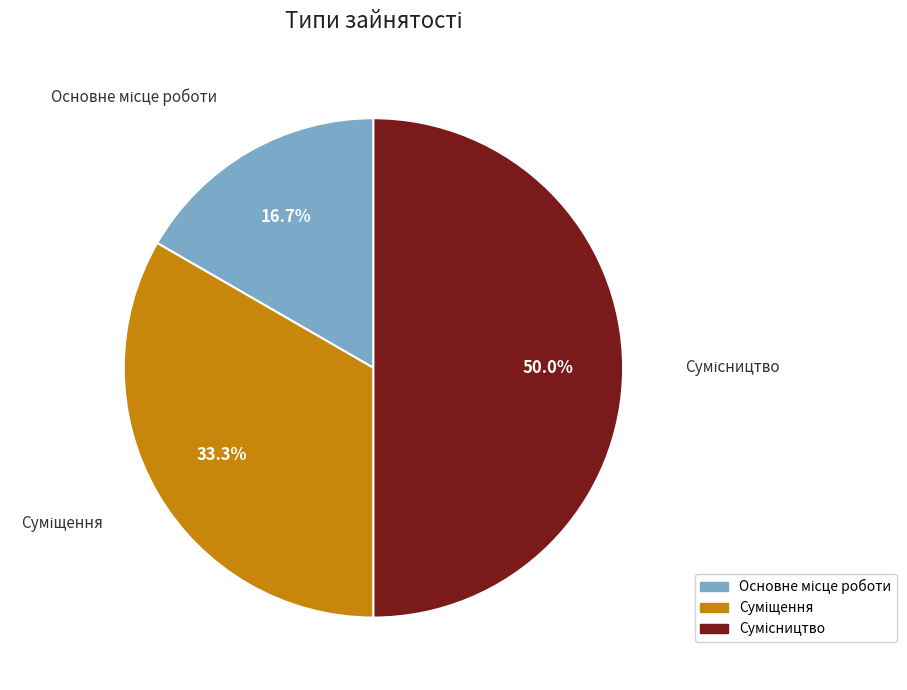

What is the change in value from Суміщення to Сумісництво?

+1